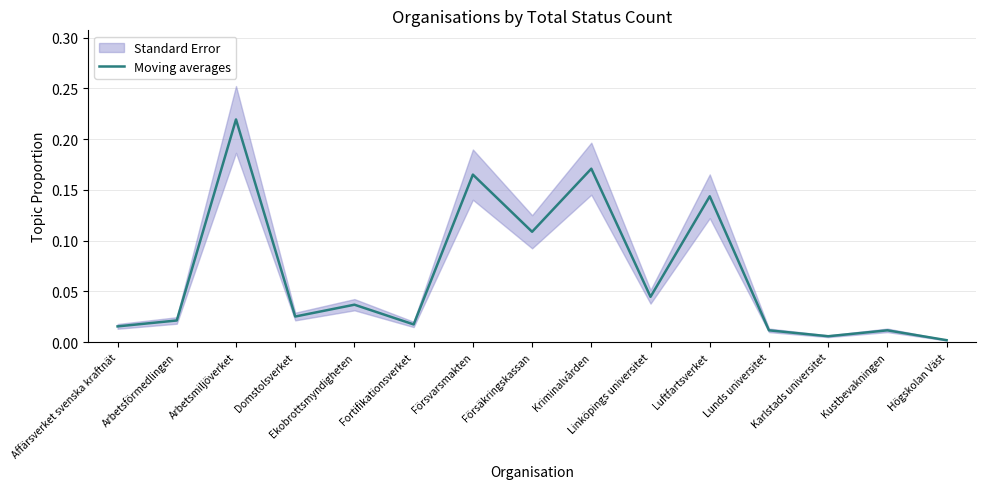

True or false: the data has more than 2 interior local peaks.

True